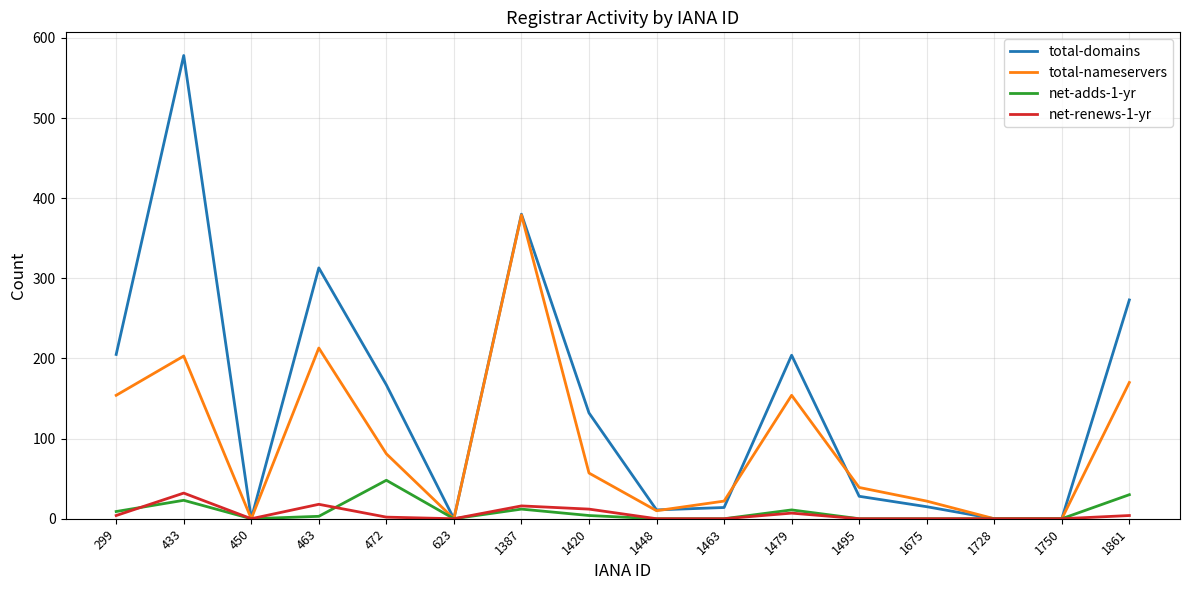

What is the maximum value for total-nameservers?

379